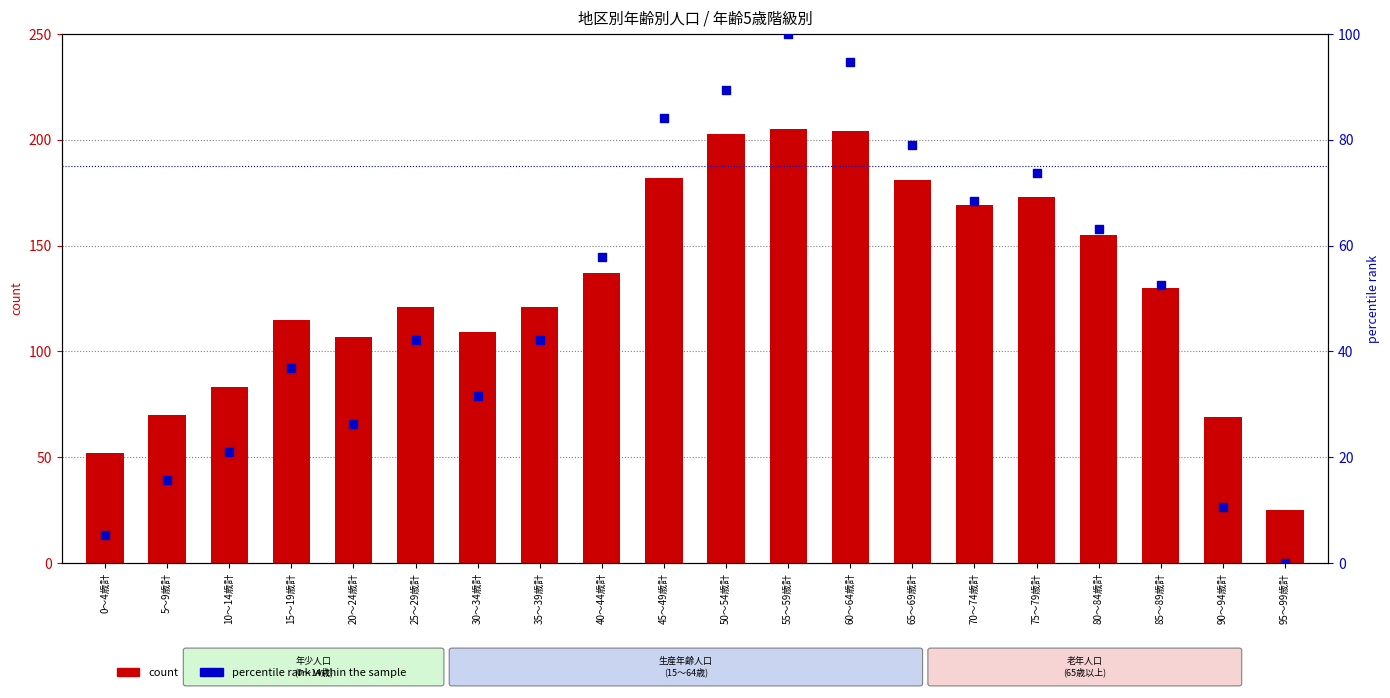

At which category is the sum across all series the highest?

55～59歳計